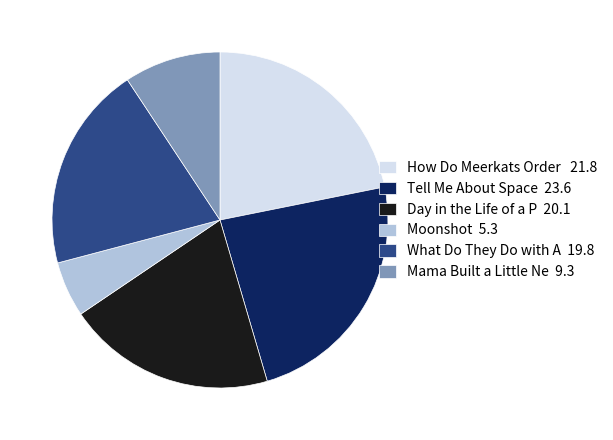

Is the sum of Tell Me About Space 23.6 and Day in the Life of a P 20.1 greater than half?

No